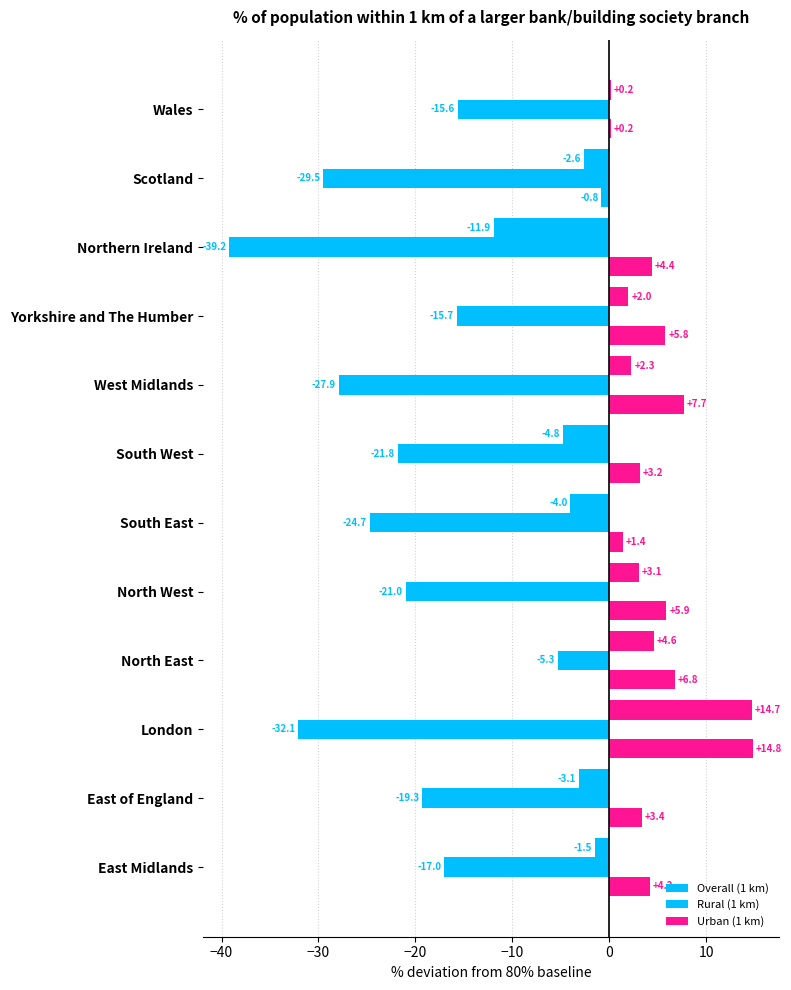

What is the average value of the Urban (1 km) series?

4.8